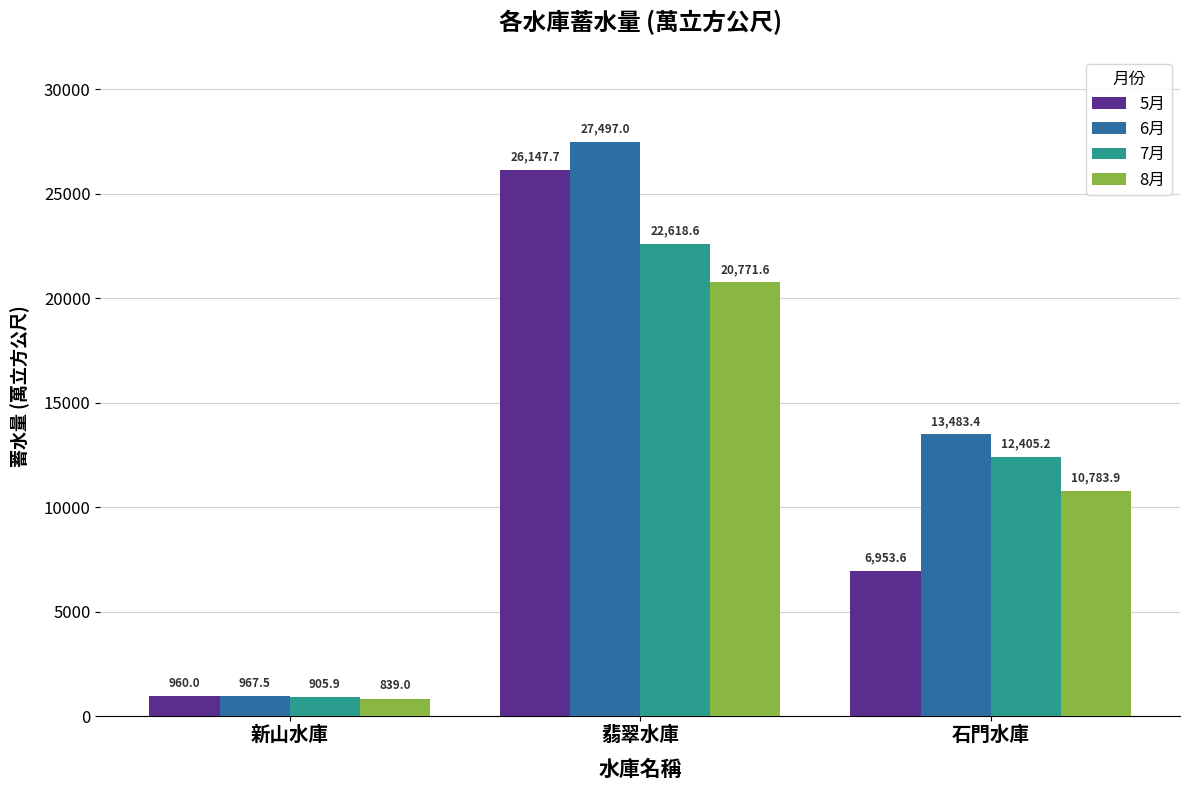

Rank the series by their average value, from highest to lowest.

6月, 7月, 5月, 8月